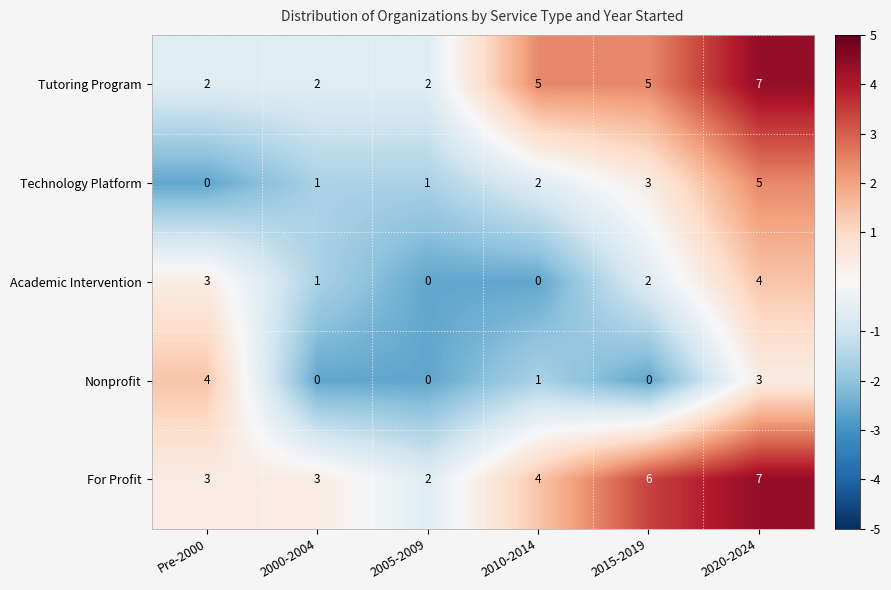

What is the difference between the Academic Intervention values at Pre-2000 and 2010-2014?

3